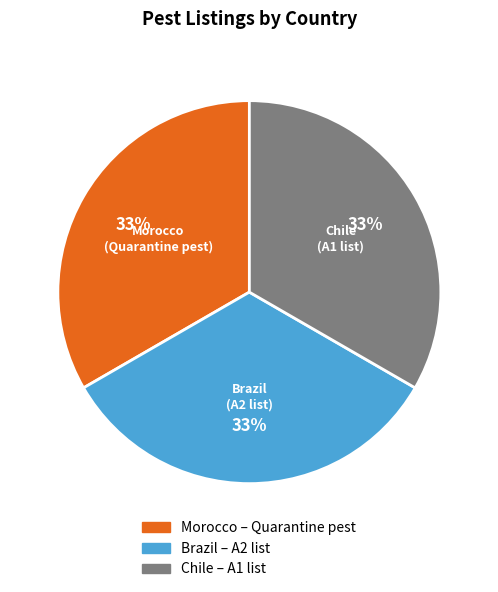

To the nearest percent, what portion does Chile represent?

33%